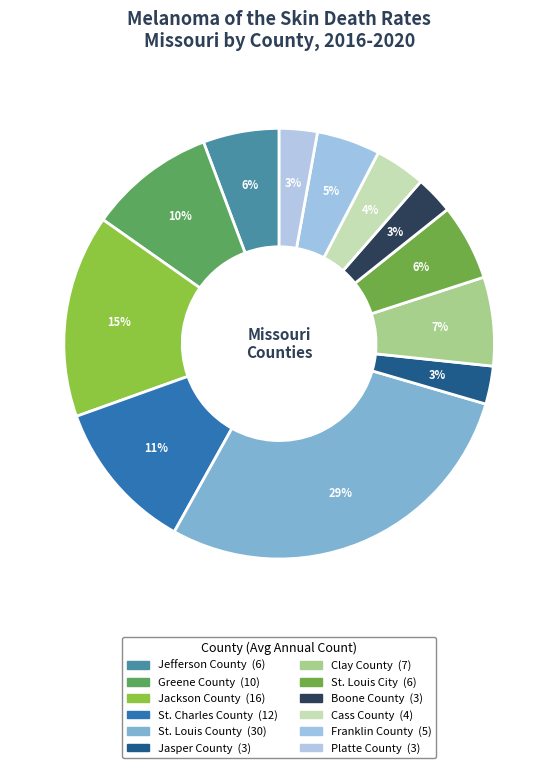

Is Cass County the majority of the pie?

No